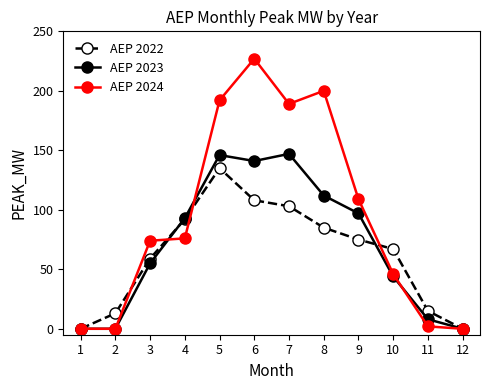

Is the value of AEP 2023 at 11 greater than the value of AEP 2022 at 10?

No